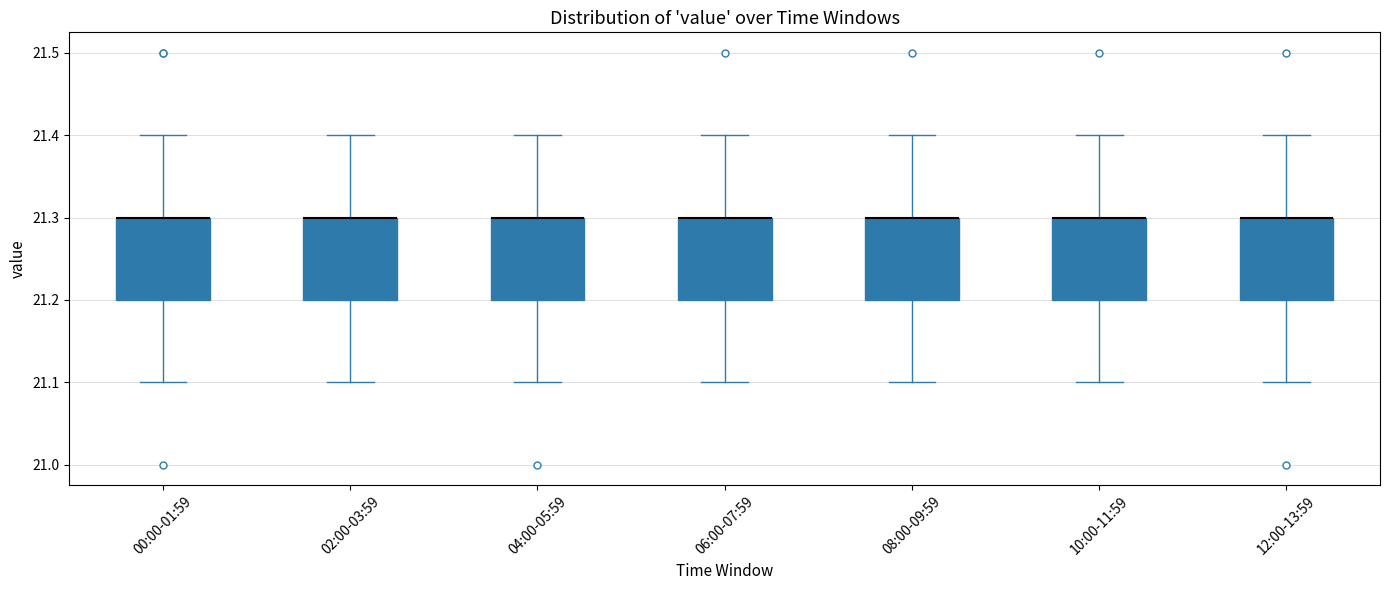

Reading left to right, transcribe this box plot: for each box, give where its median line is, the range the box spans, and where its two whiskers end, as read against the y-axis. The values are not printed on the chart, so give them approximately, as read against the axis.

00:00-01:59: median 21.3 (drawn on the box's upper edge), box 21.2 to 21.3, whiskers 21.1 to 21.4
02:00-03:59: median 21.3 (drawn on the box's upper edge), box 21.2 to 21.3, whiskers 21.1 to 21.4
04:00-05:59: median 21.3 (drawn on the box's upper edge), box 21.2 to 21.3, whiskers 21.1 to 21.4
06:00-07:59: median 21.3 (drawn on the box's upper edge), box 21.2 to 21.3, whiskers 21.1 to 21.4
08:00-09:59: median 21.3 (drawn on the box's upper edge), box 21.2 to 21.3, whiskers 21.1 to 21.4
10:00-11:59: median 21.3 (drawn on the box's upper edge), box 21.2 to 21.3, whiskers 21.1 to 21.4
12:00-13:59: median 21.3 (drawn on the box's upper edge), box 21.2 to 21.3, whiskers 21.1 to 21.4